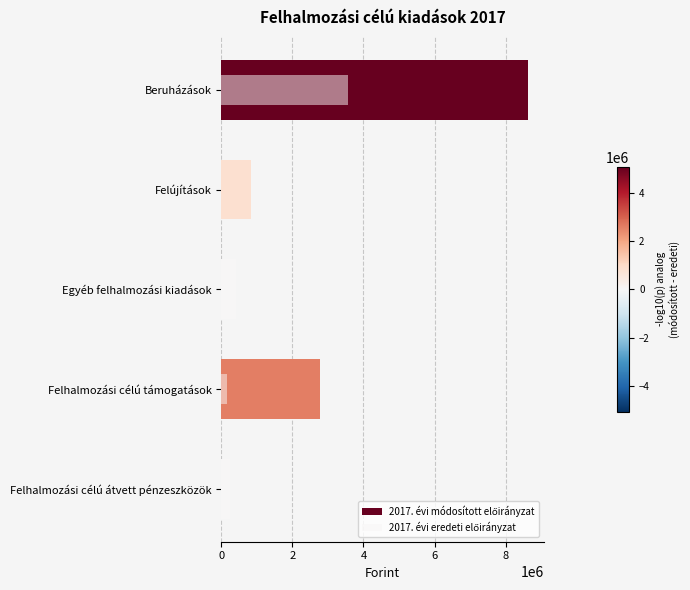

At how many categories does at least one series exceed 8067621?

1